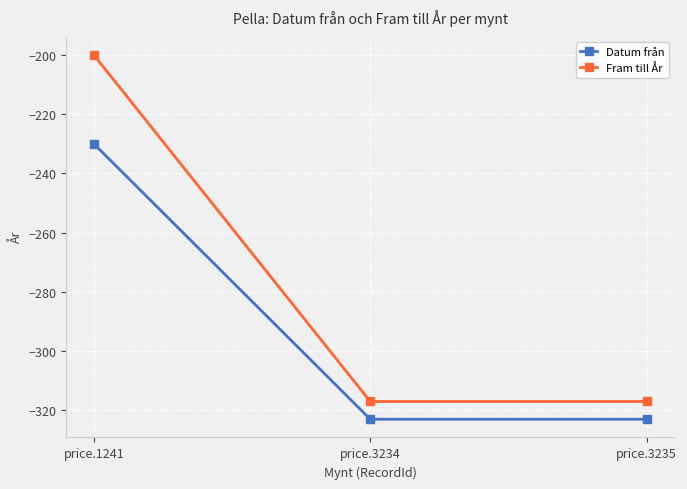

The Fram till År series shows -200 at price.1241. True or false?

True